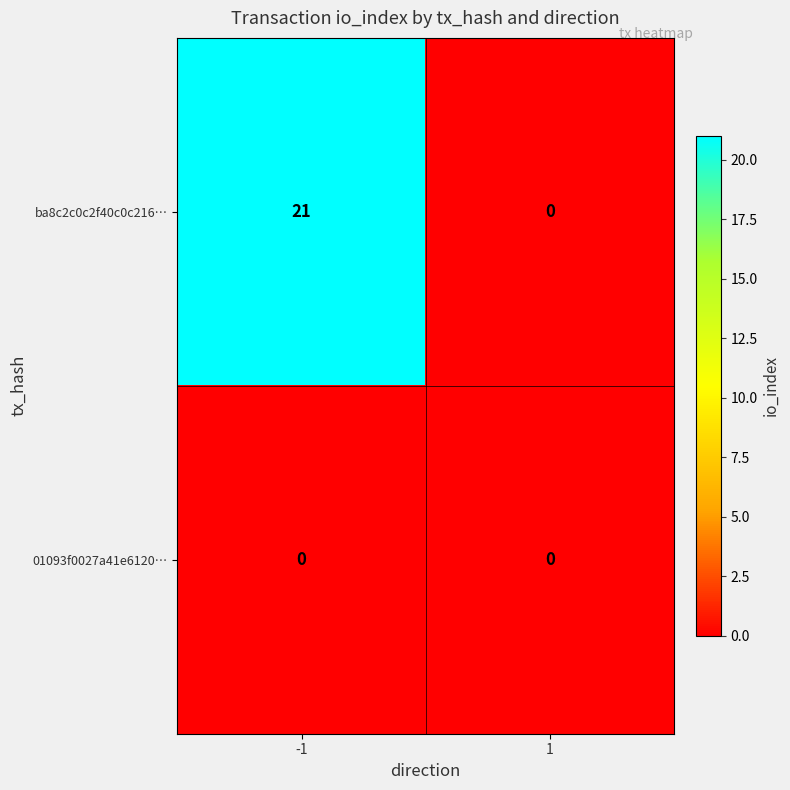

At which category is the sum across all series the highest?

-1